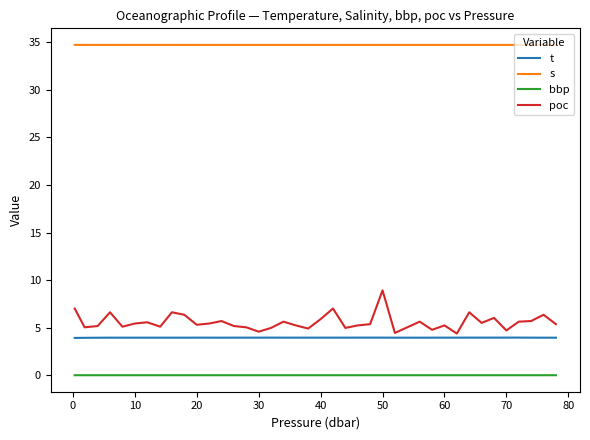

True or false: s and poc intersect in this chart.

False